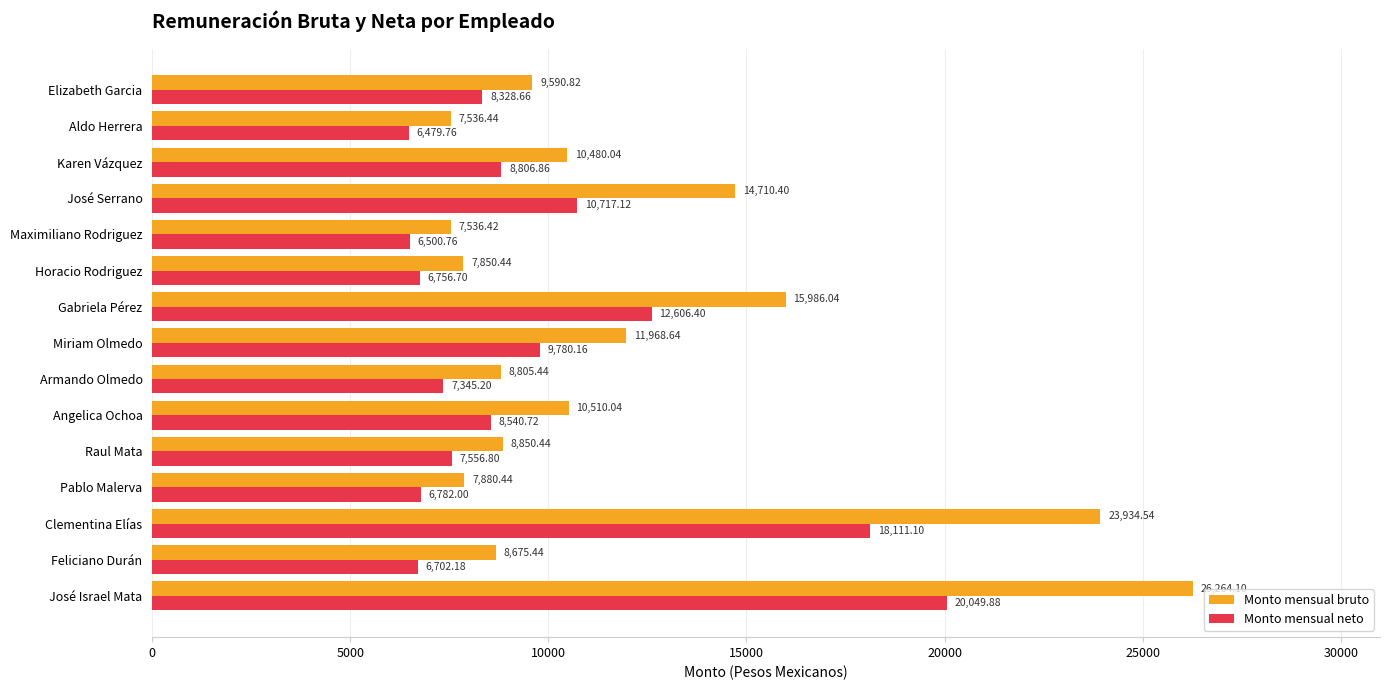

Which series has the largest range (max minus min)?

Monto mensual bruto